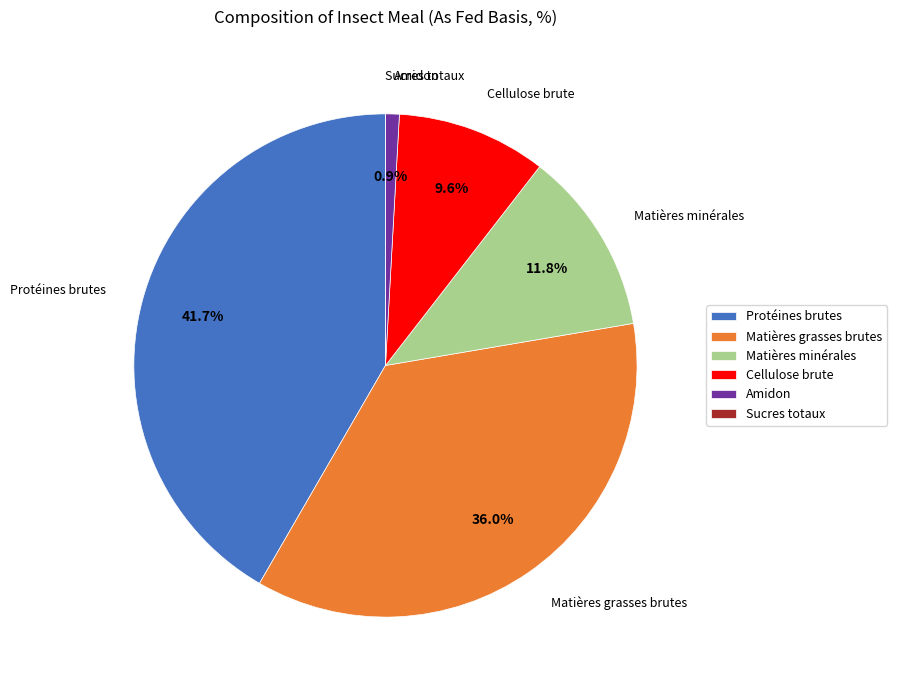

Is the sum of Protéines brutes and Cellulose brute greater than half?

Yes